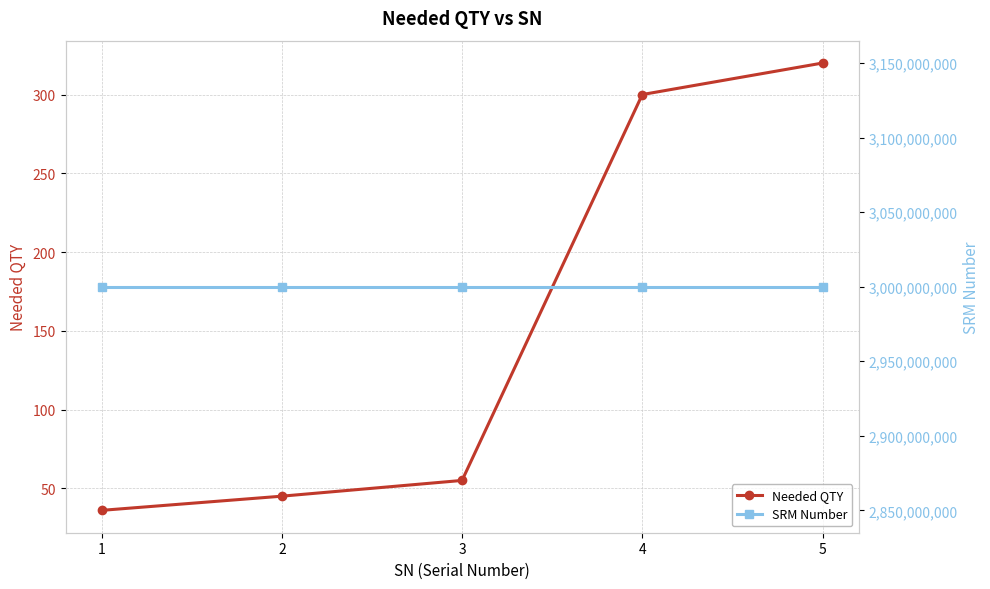

True or false: Needed QTY and SRM Number cross at least once.

False